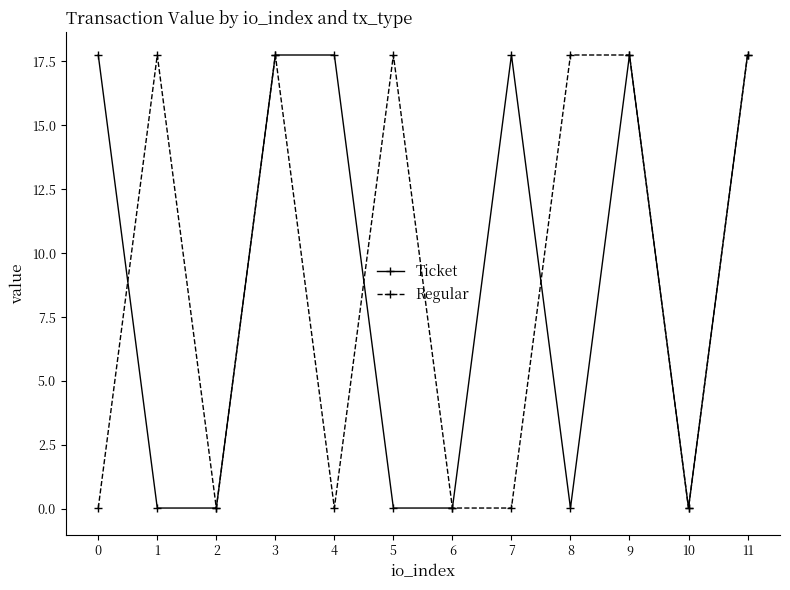

True or false: Ticket has a value of 0.0 at 1.

True